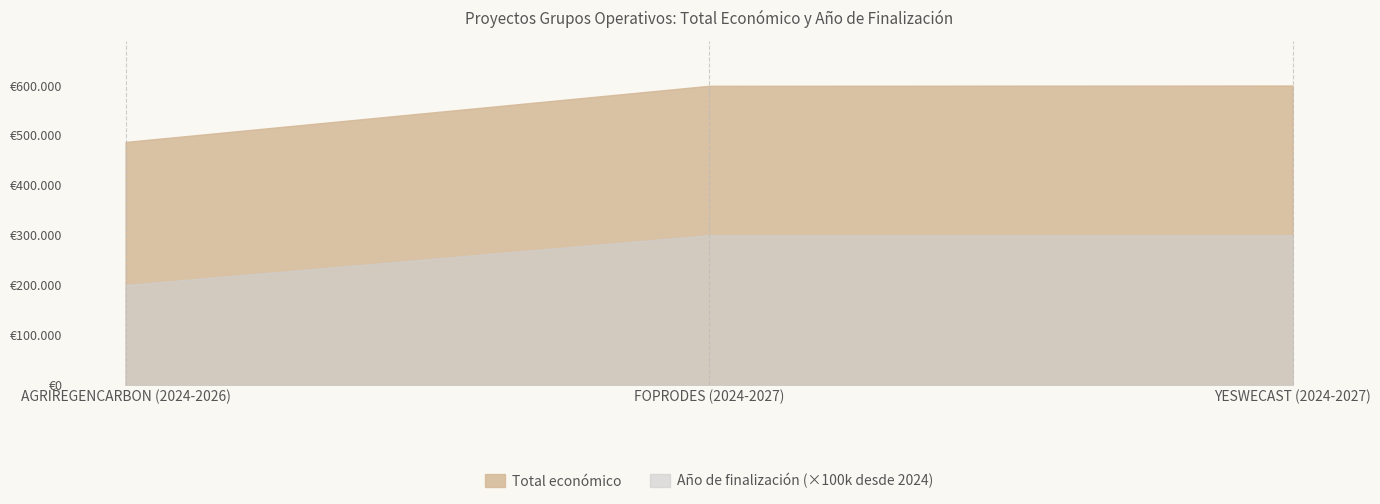

Is it true that Total económico equals 486756 at AGRIREGENCARBON (2024-2026)?

True